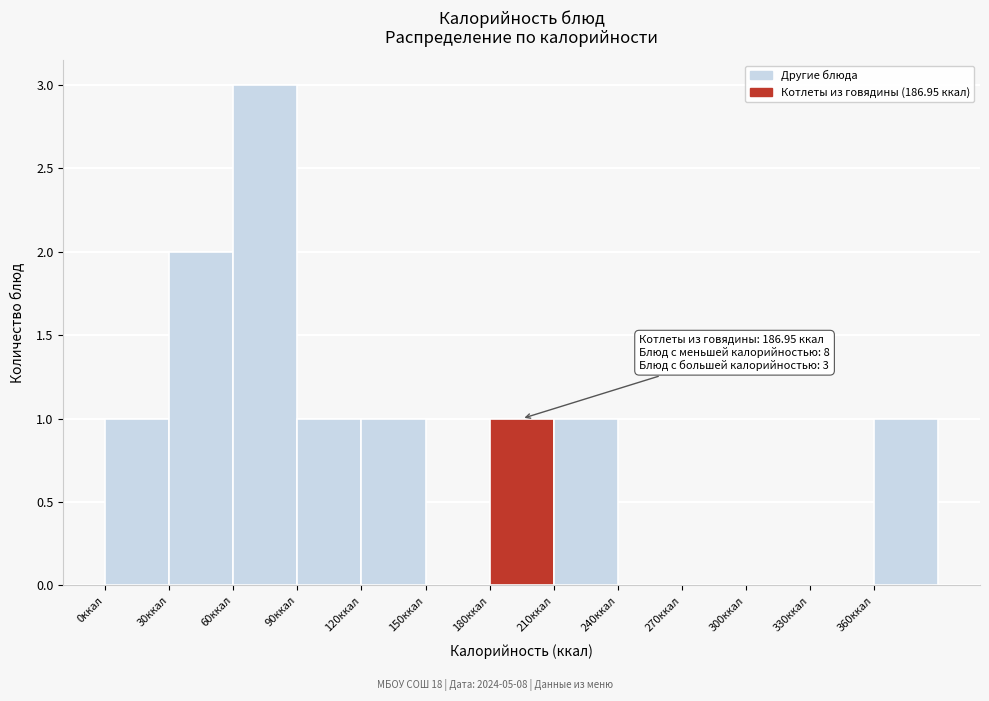

Which range on the x-axis has the tallest bar?

60 to 90